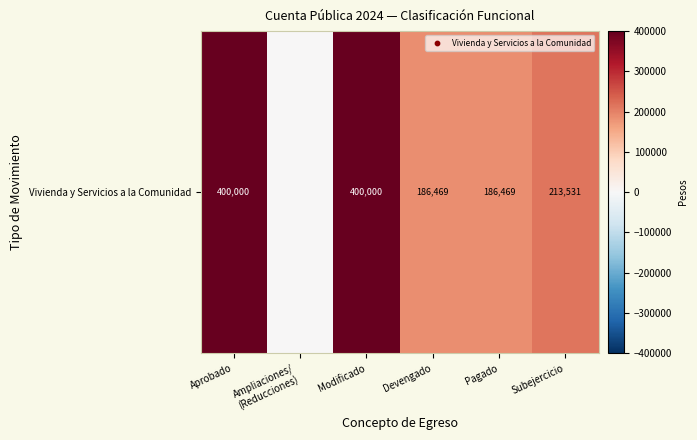

What is the sum of the values at Pagado and Modificado?

586469